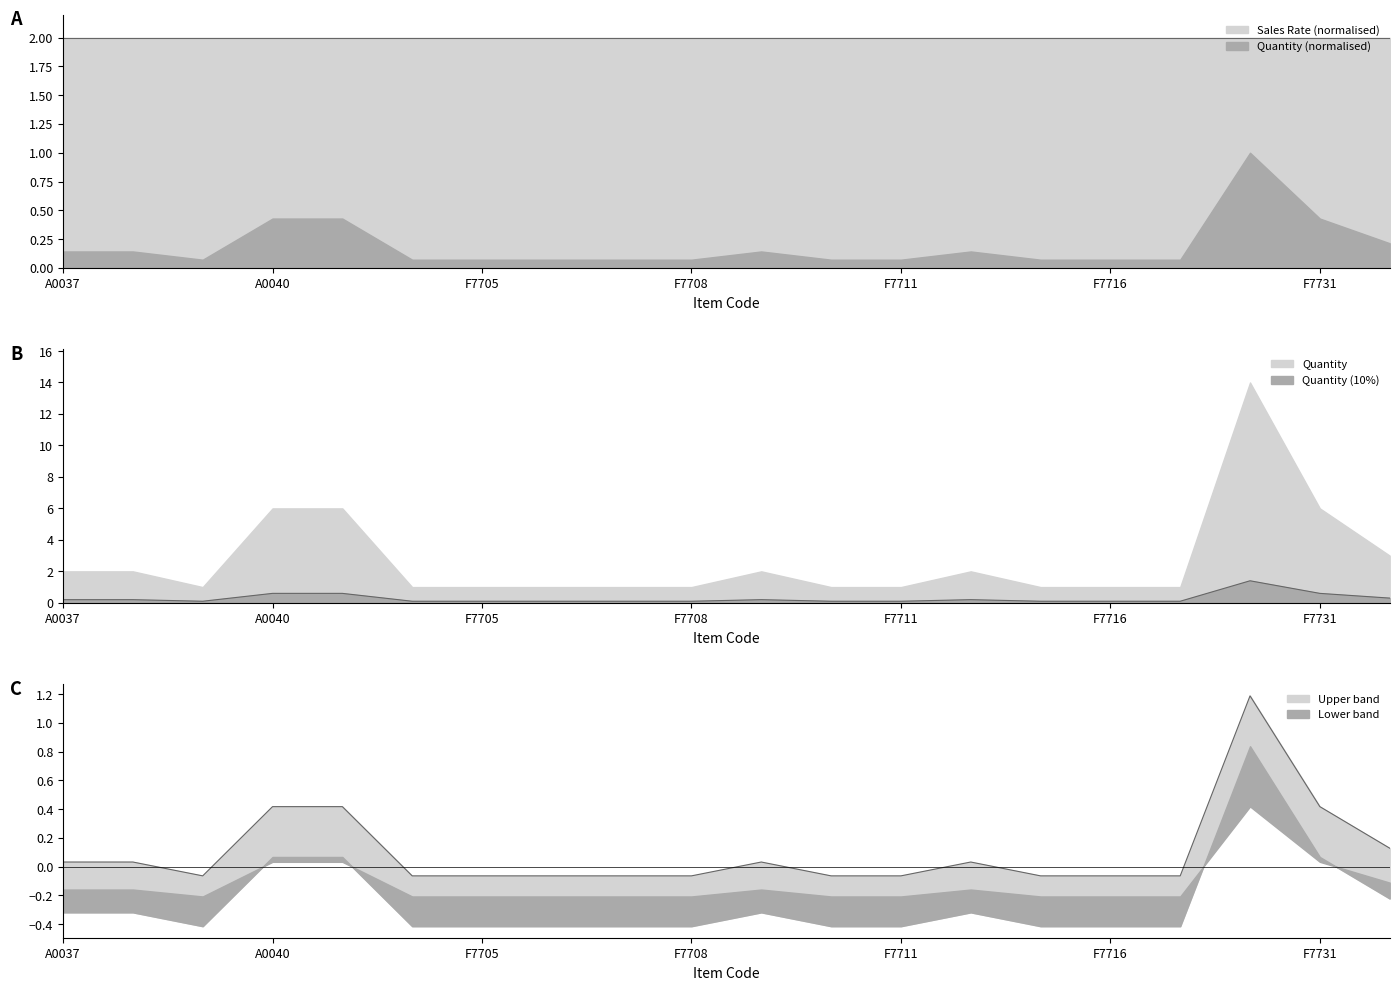

Is it true that the value at F7730 is 0.4?

False